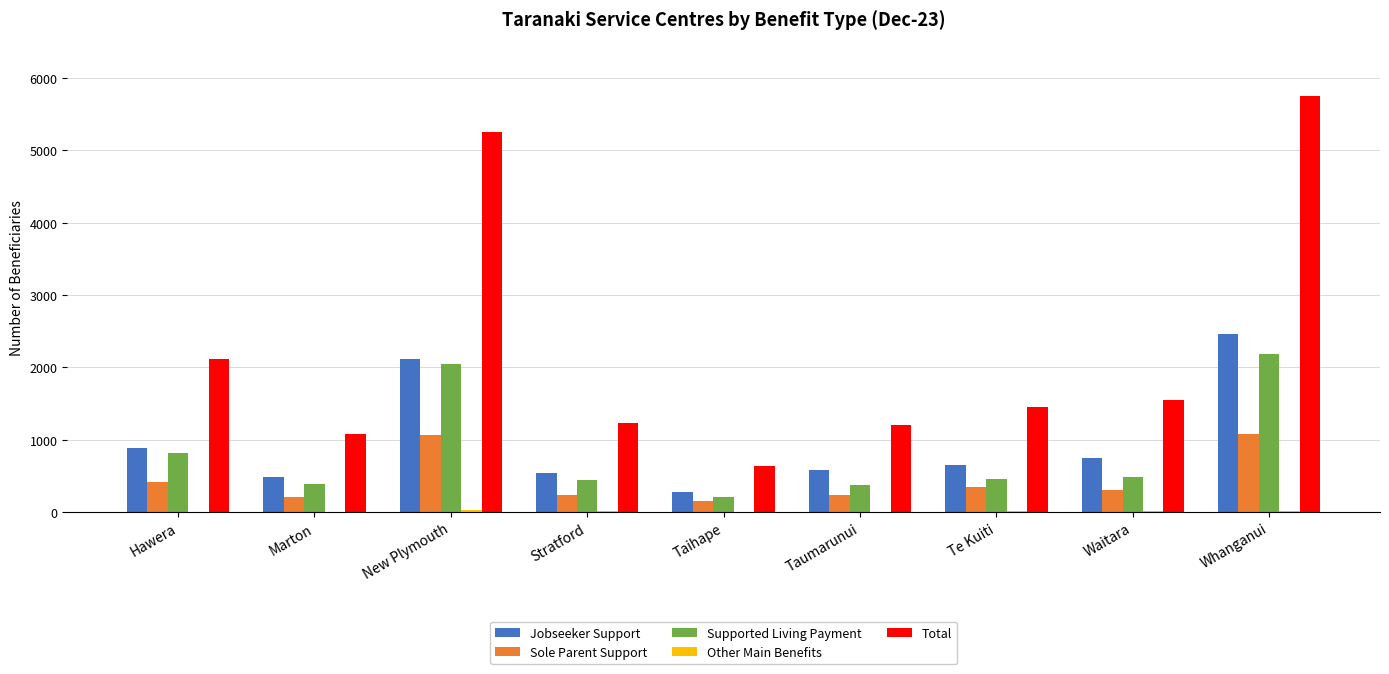

What is the maximum value shown in the chart?

5754